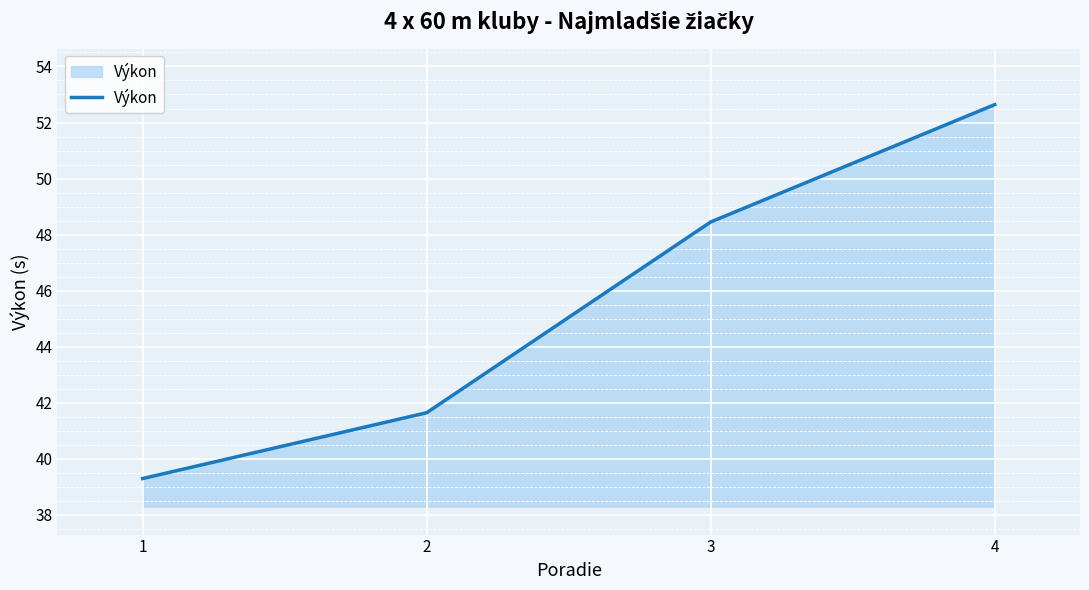

How many lines are shown in the chart?

1